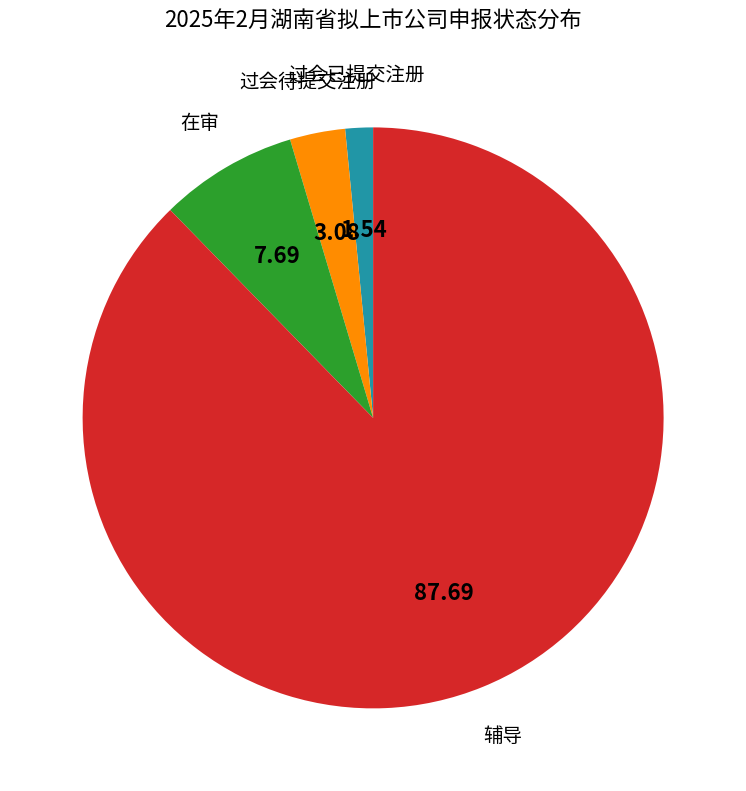

What is the ratio of the value at 过会待提交注册 to the value at 过会已提交注册?

2.0